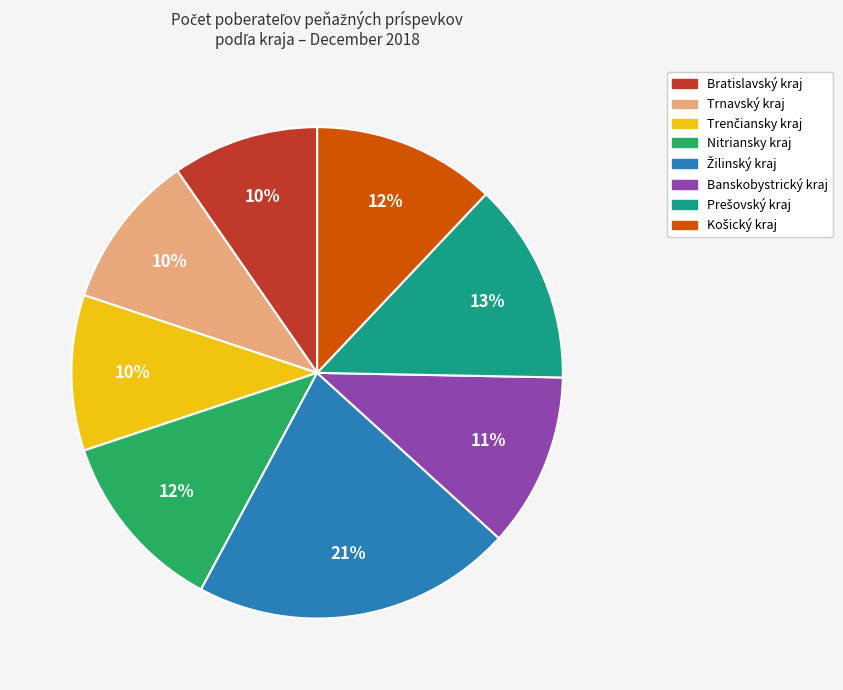

Which has a higher value, Nitriansky kraj or Banskobystrický kraj?

Nitriansky kraj